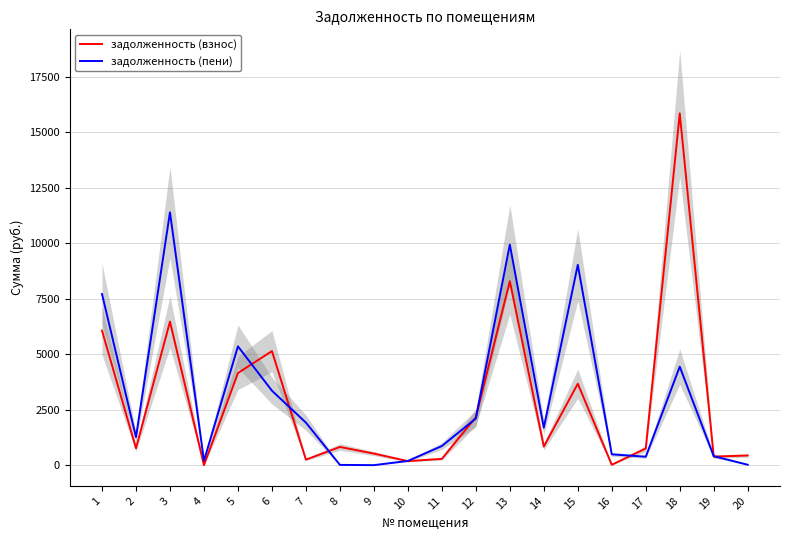

Rank the series by their average value, from lowest to highest.

задолженность (взнос), задолженность (пени)